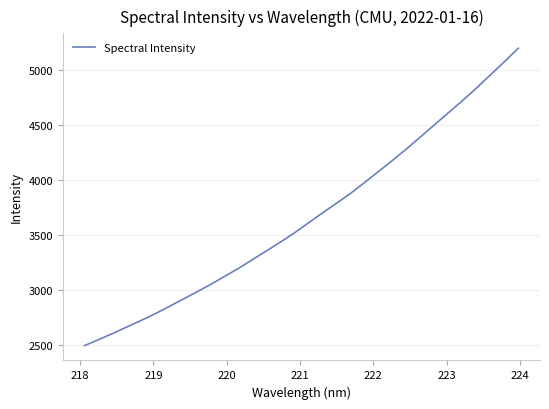

What is the greatest value displayed?

5195.6